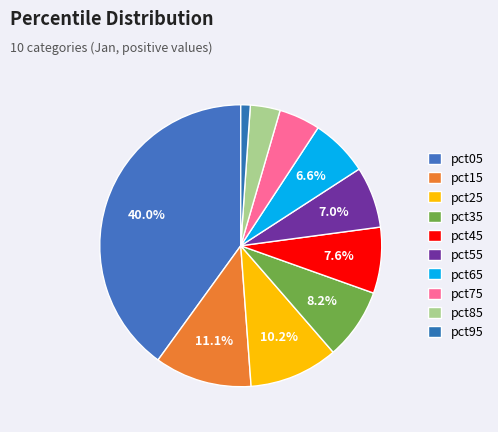

Is there a majority slice in this chart?

No